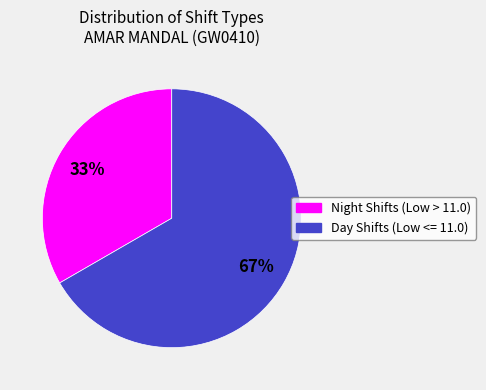

Does any single category account for the majority?

Yes